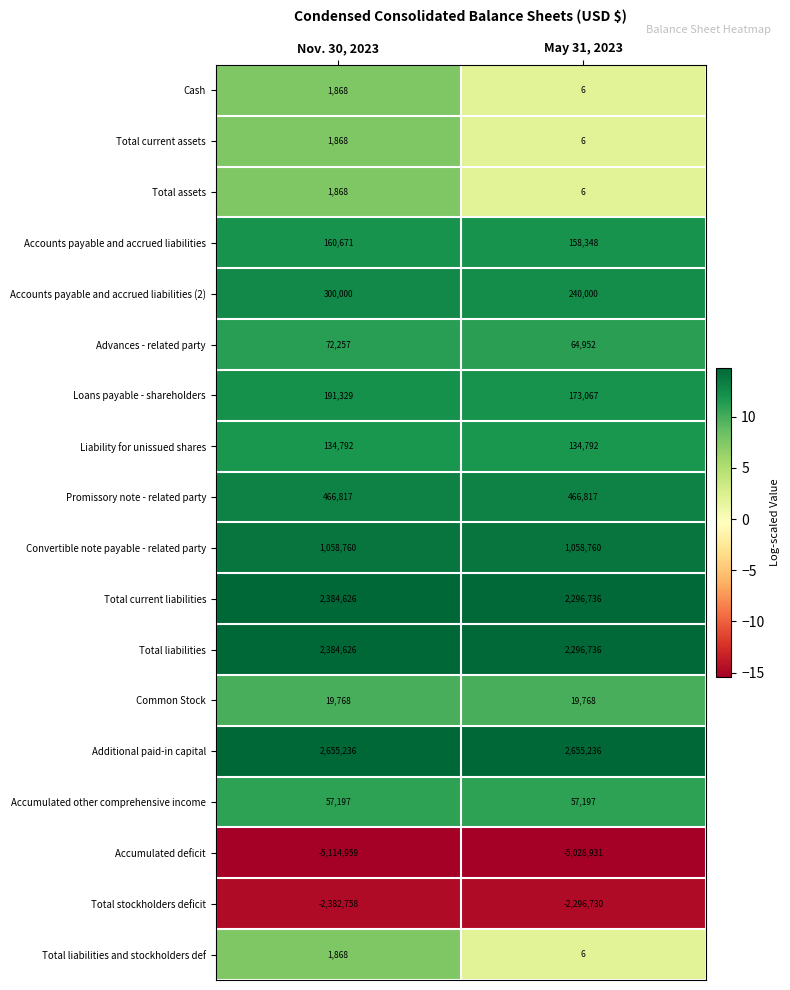

Count the number of categories in the chart.

2